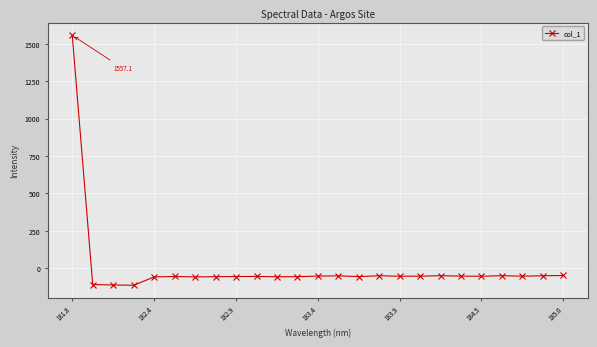

True or false: the data has more than 1 interior local peaks.

True